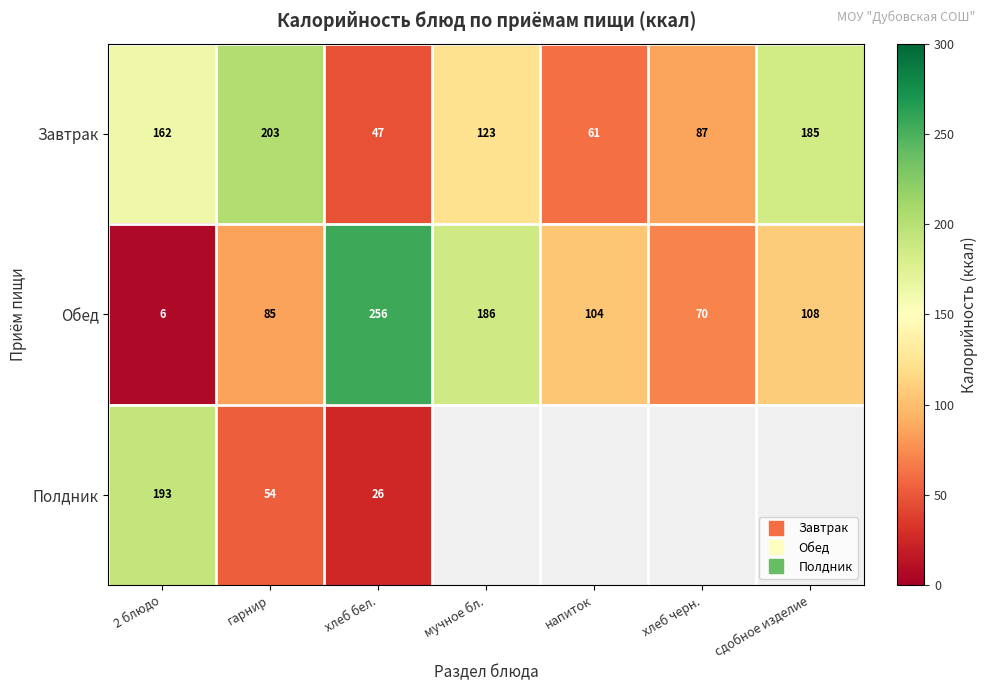

Which series has the largest range (max minus min)?

Обед